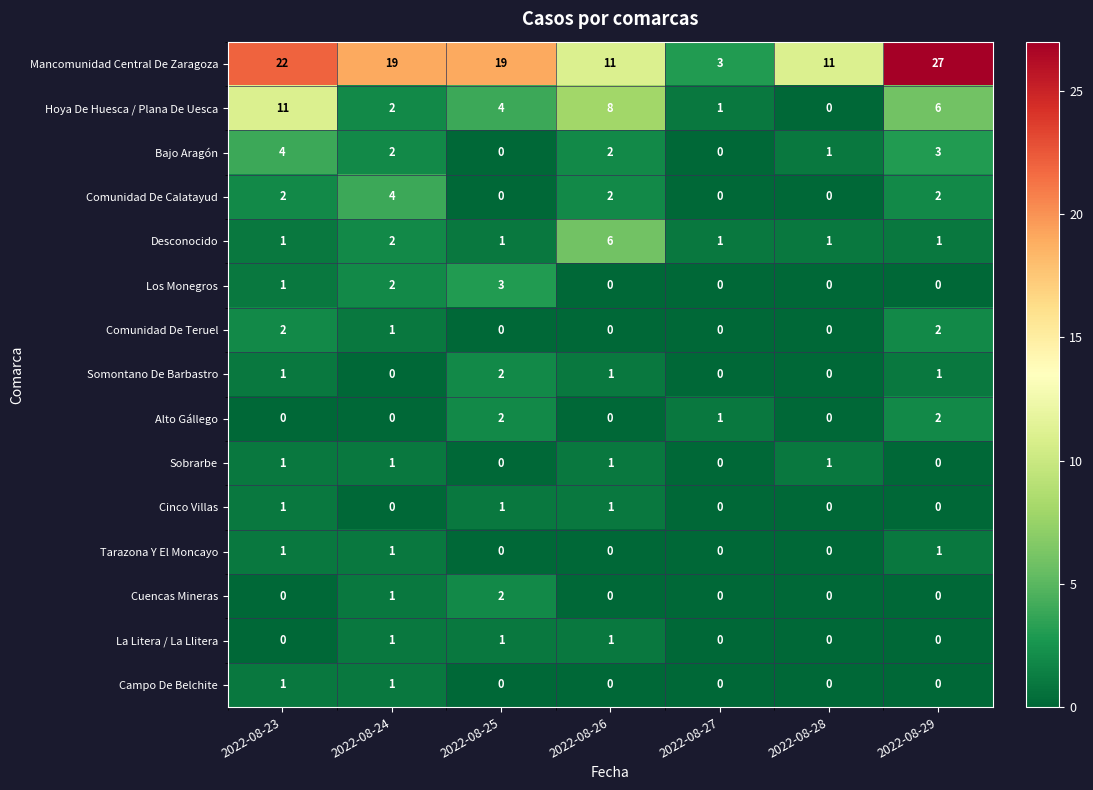

What is the total value across all series at 2022-08-29?

45